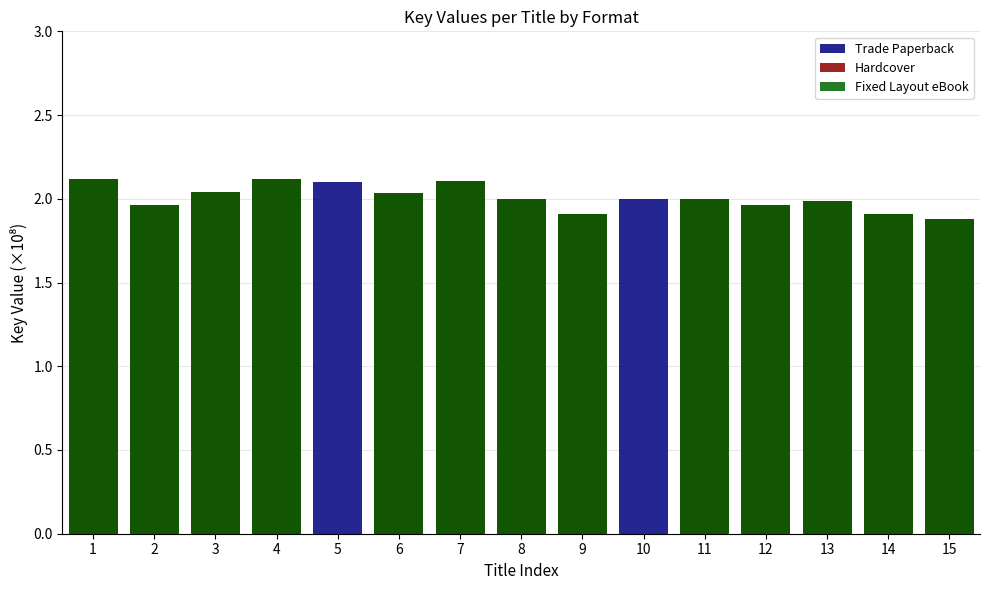

Which series changed the most between 5 and 15?

Hardcover